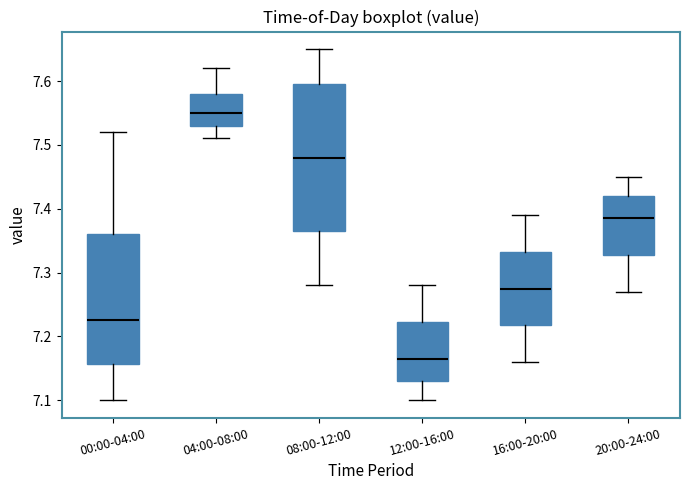

Which box is the tallest, from its lower edge to its upper edge?

08:00-12:00